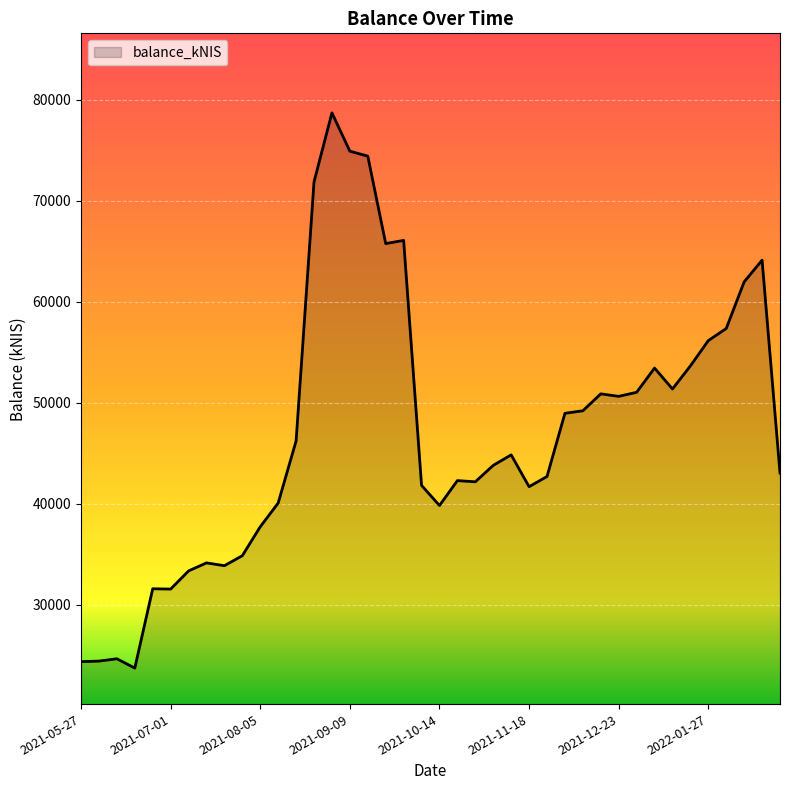

What is the difference between the maximum and minimum values?

54961.6